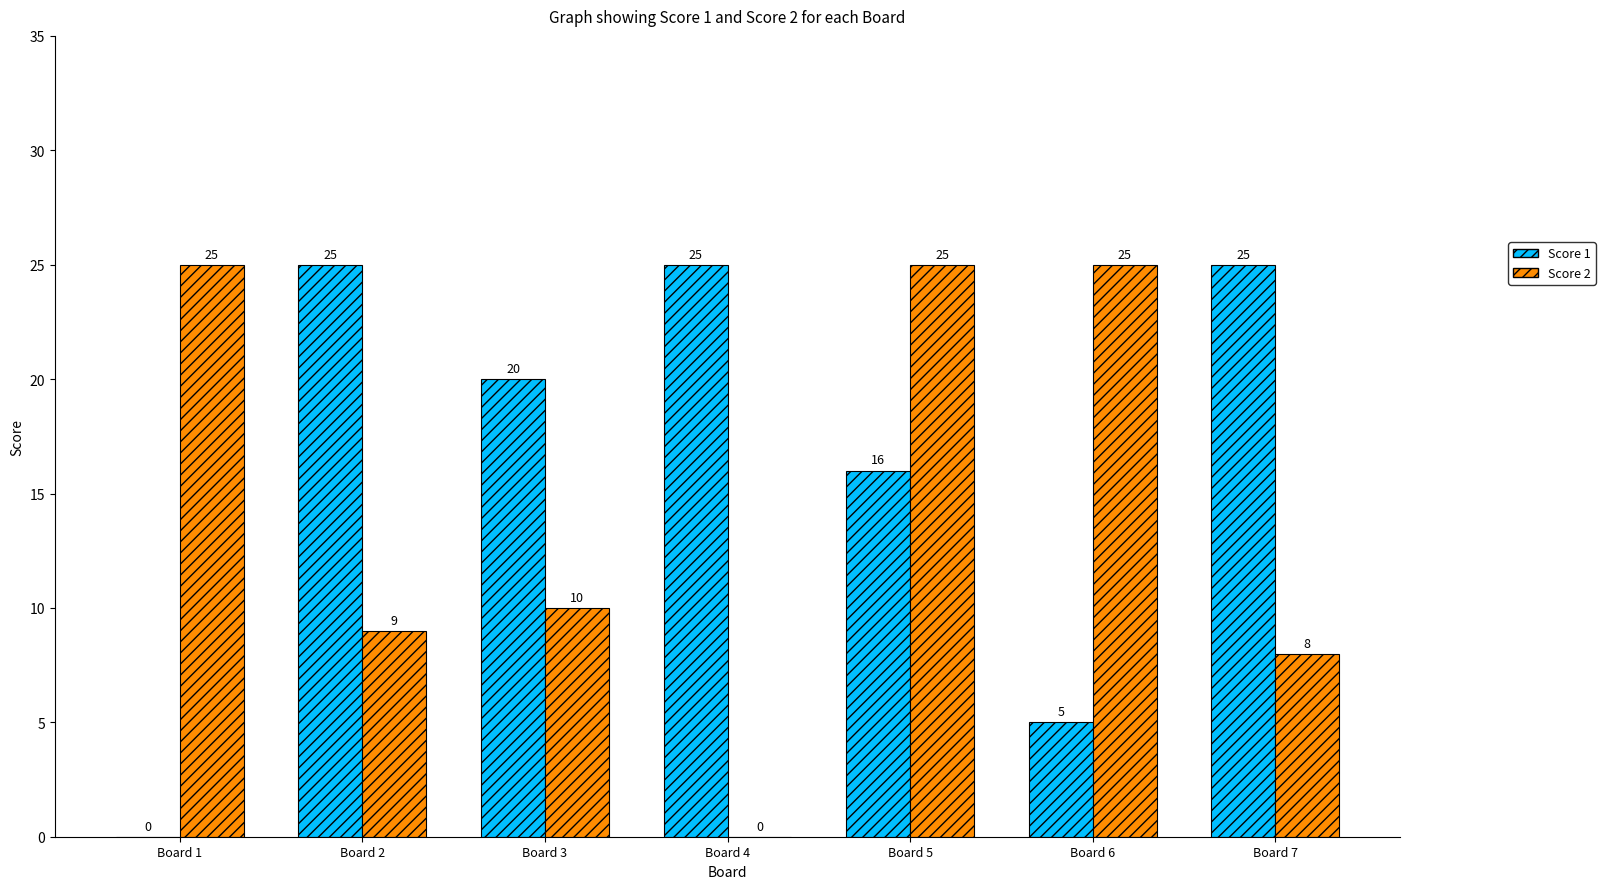

What is the total value across all series at Board 5?

41